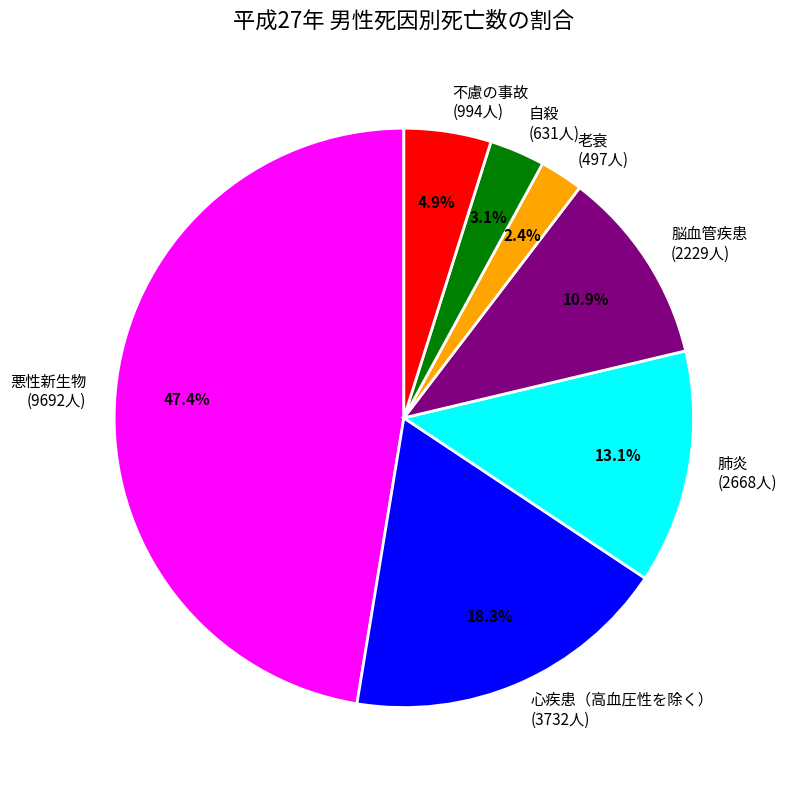

To the nearest percent, what portion does 心疾患（高血圧性を除く） represent?

18%